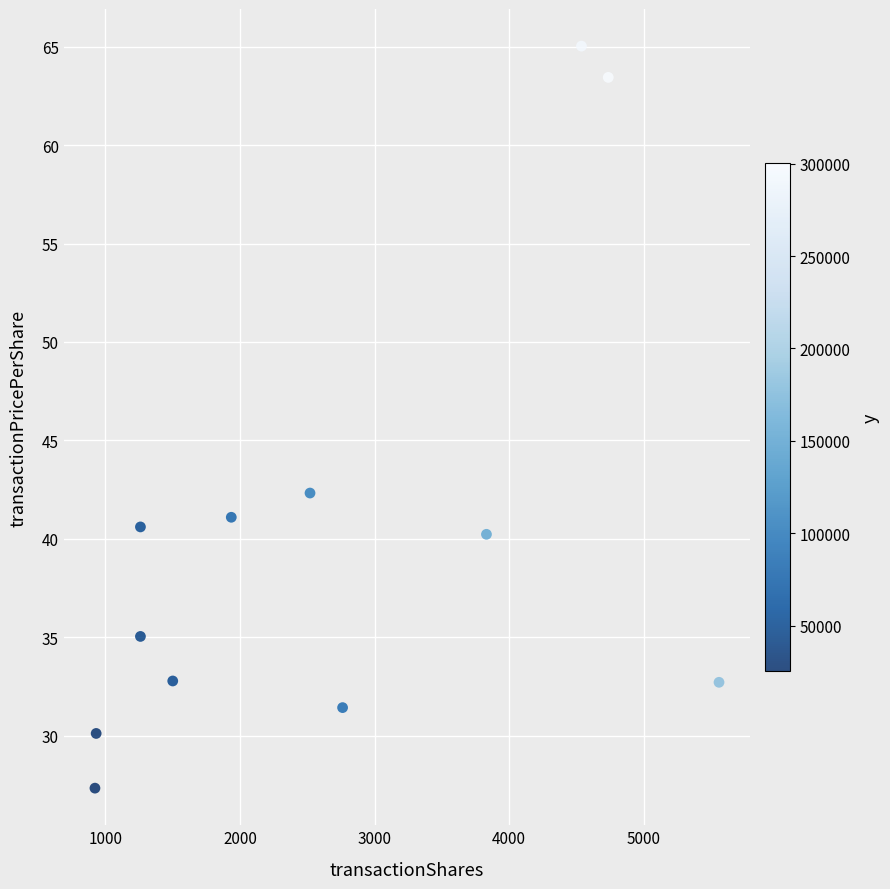

What Y value in the scatter plot is closest to 46?

42.3